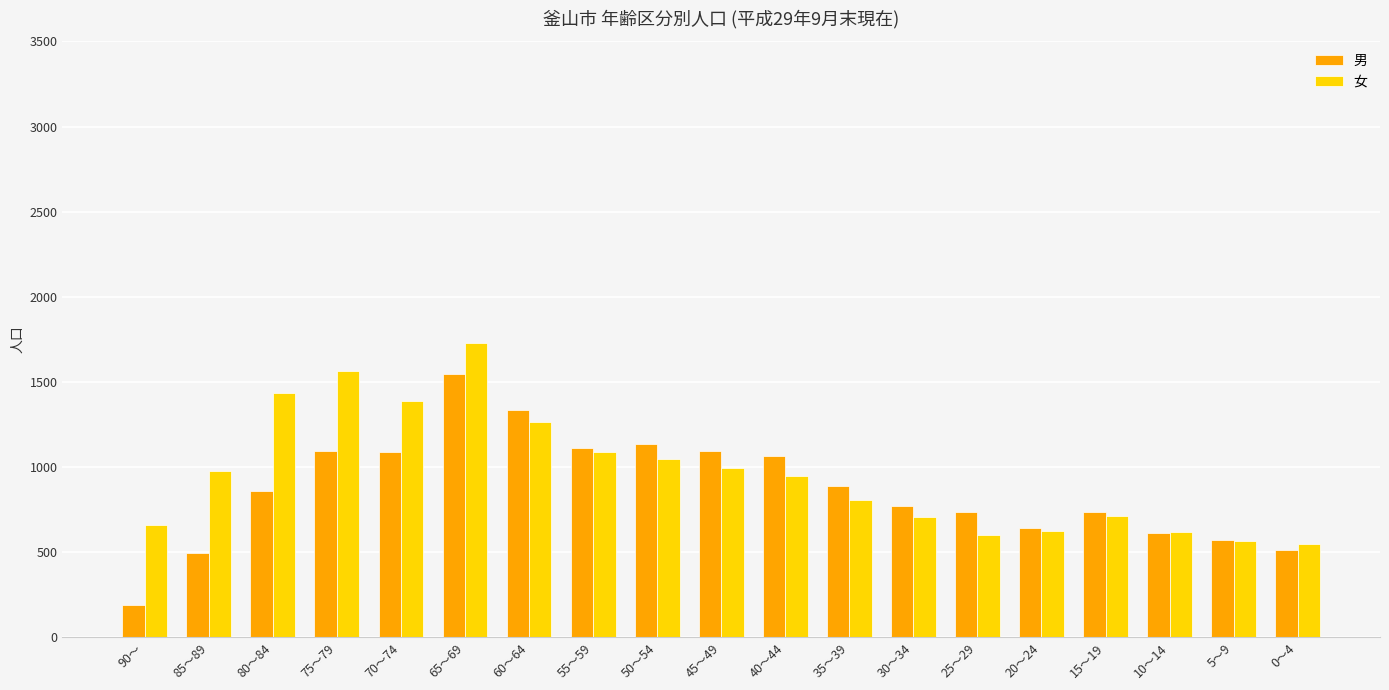

What is the total value across all series at 35～39?

1693